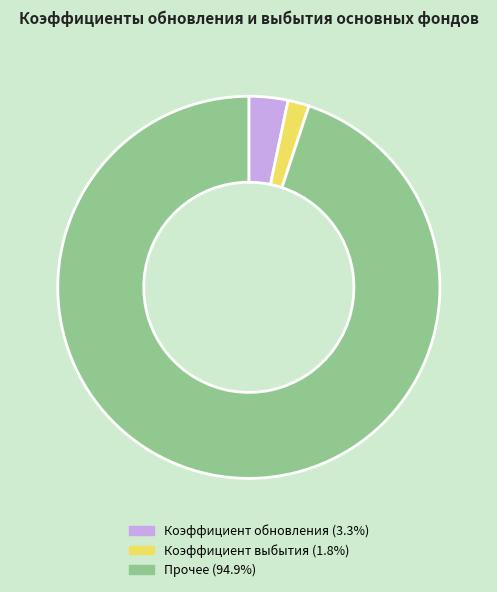

Does Коэффициент обновления (3.3%) represent more than half of the total?

No